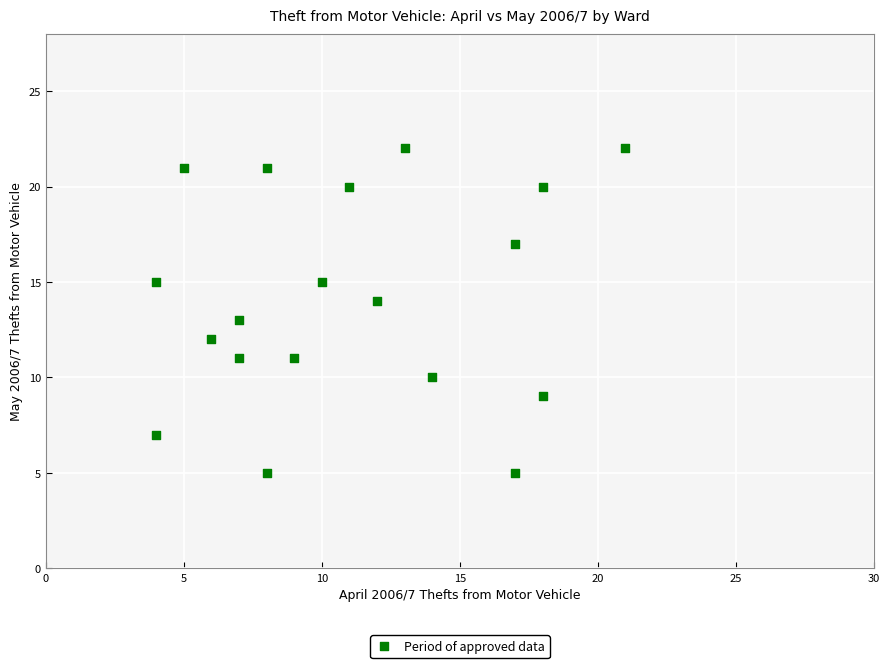

What is the range of X values (max minus min)?

17